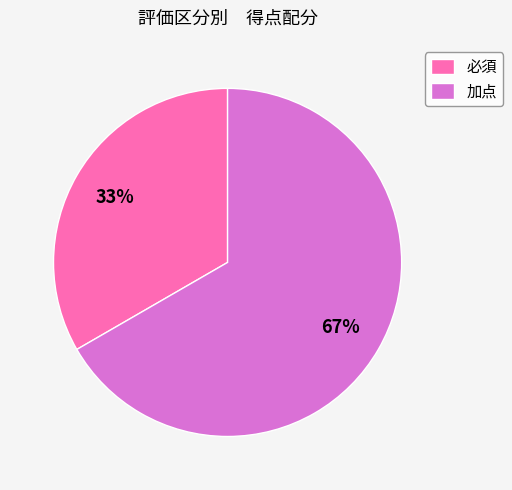

Combined, do 加点 and 必須 account for over 50%?

Yes